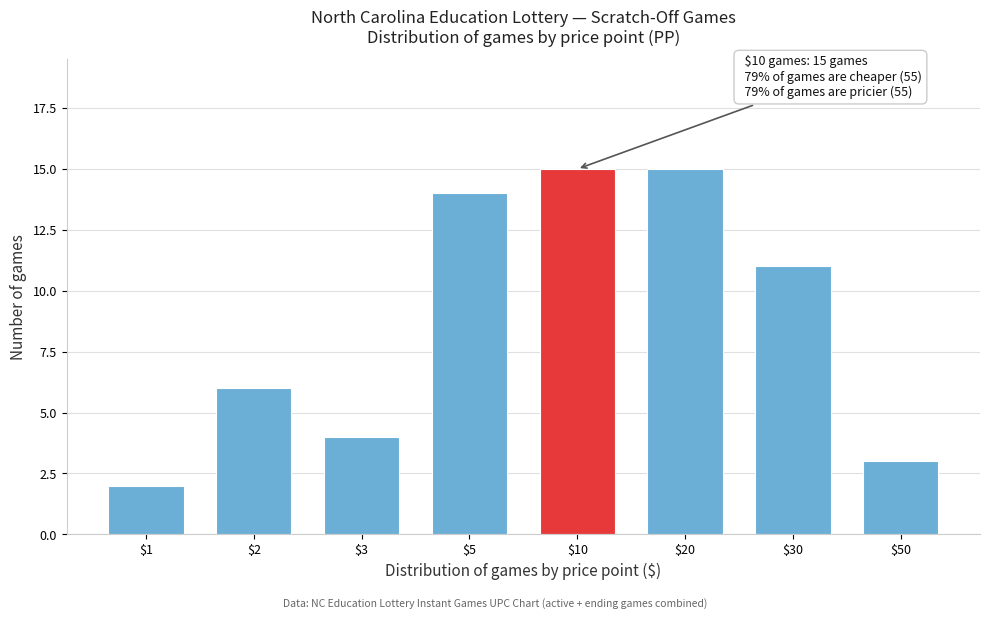

Reading right to left, what are all the values shown in this chart?

3	11	15	15	14	4	6	2